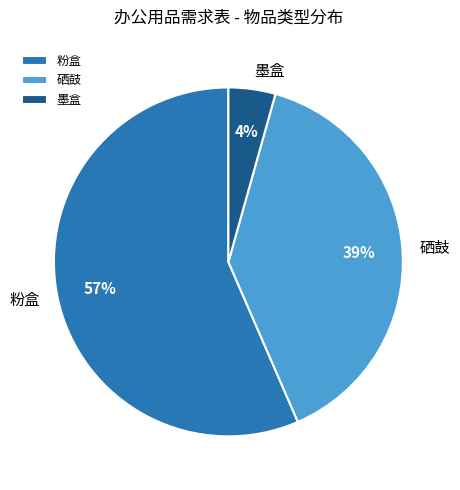

True or false: 墨盒 accounts for 19% of the total.

False